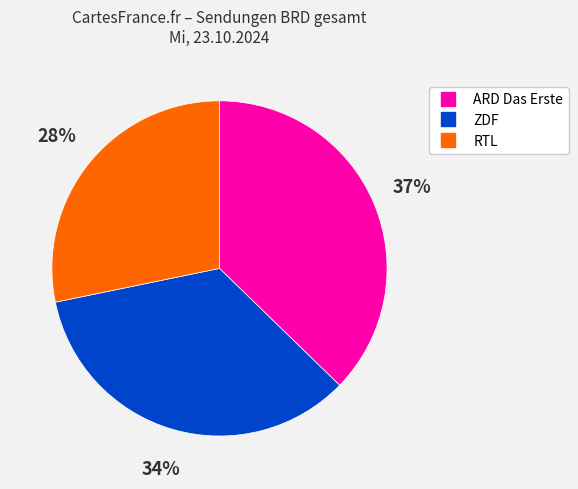

What is the smallest slice in the pie chart?

RTL